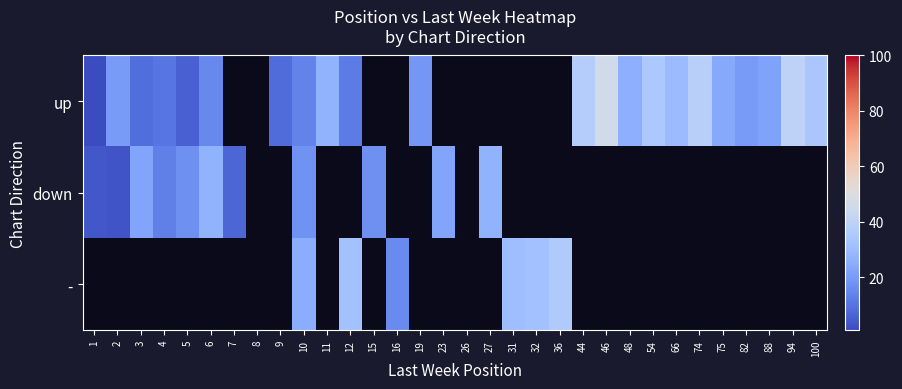

Rank the categories by up value from highest to lowest.

7, 8, 15, 16, 23, 26, 27, 31, 32, 36, 46, 94, 74, 44, 54, 100, 66, 11, 48, 75, 88, 2, 82, 19, 6, 10, 12, 4, 3, 9, 5, 1